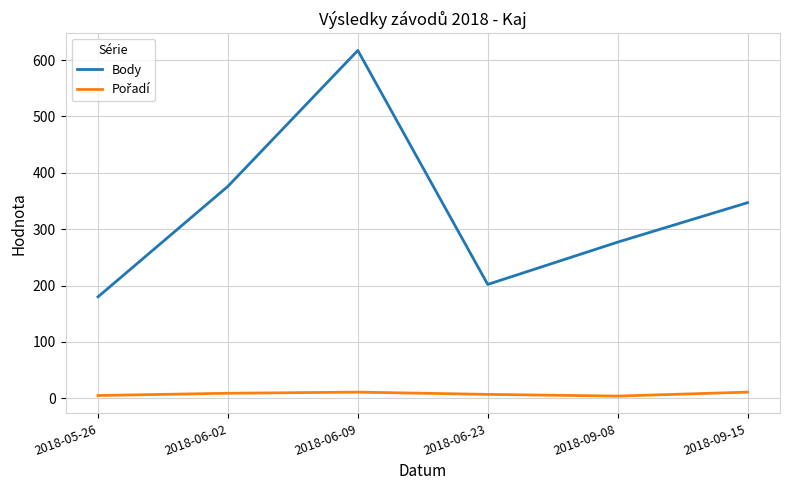

At which label does Body reach its peak?

2018-06-09